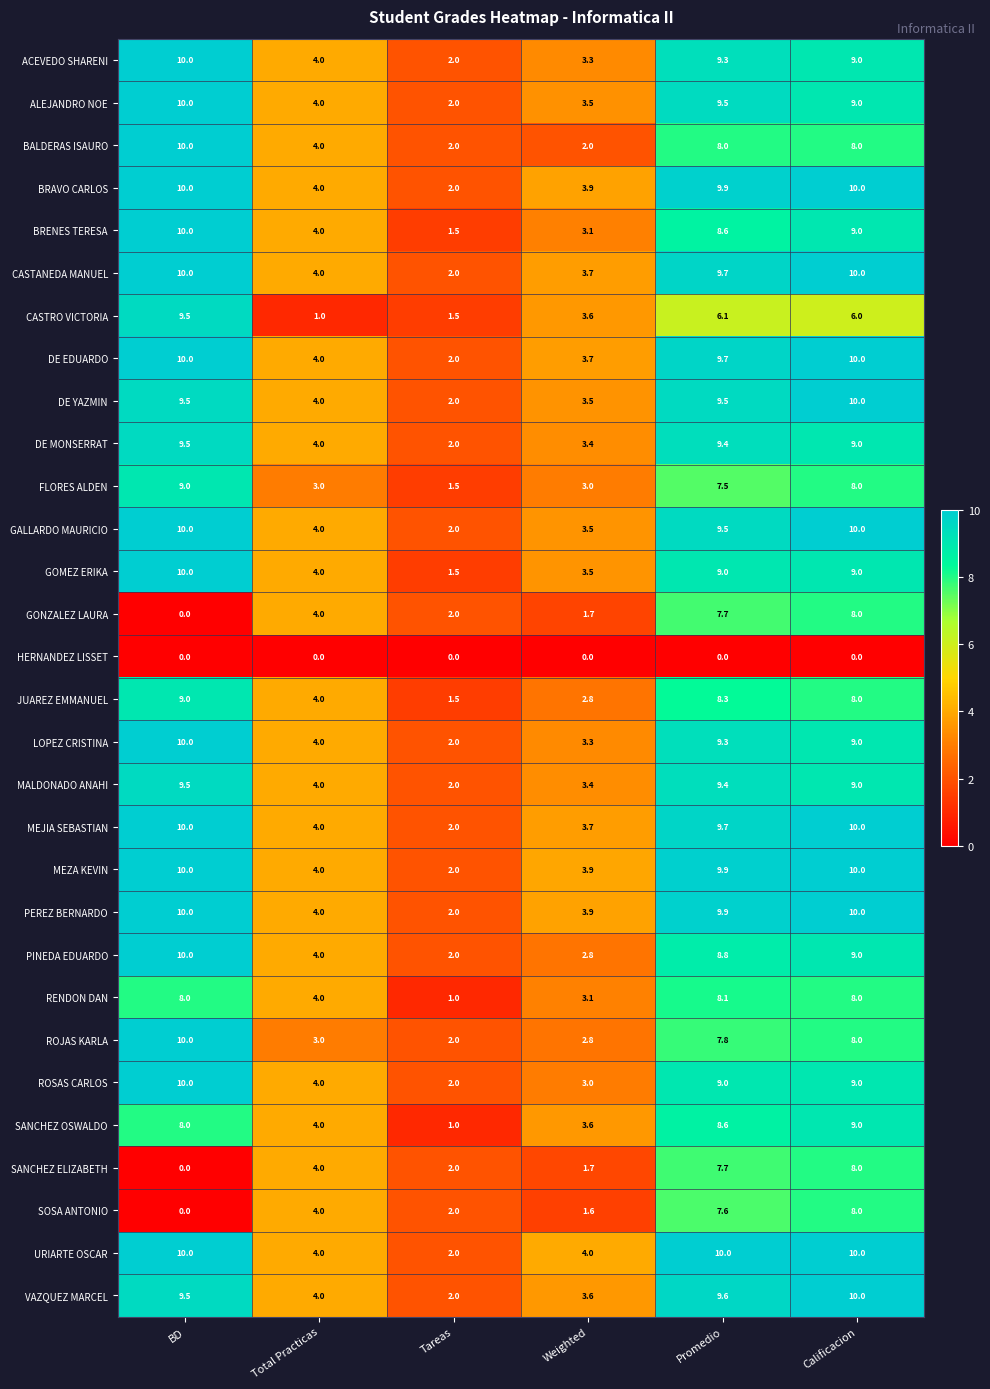

What is the difference between the second highest and second lowest values in the JUAREZ EMMANUEL series?

5.5